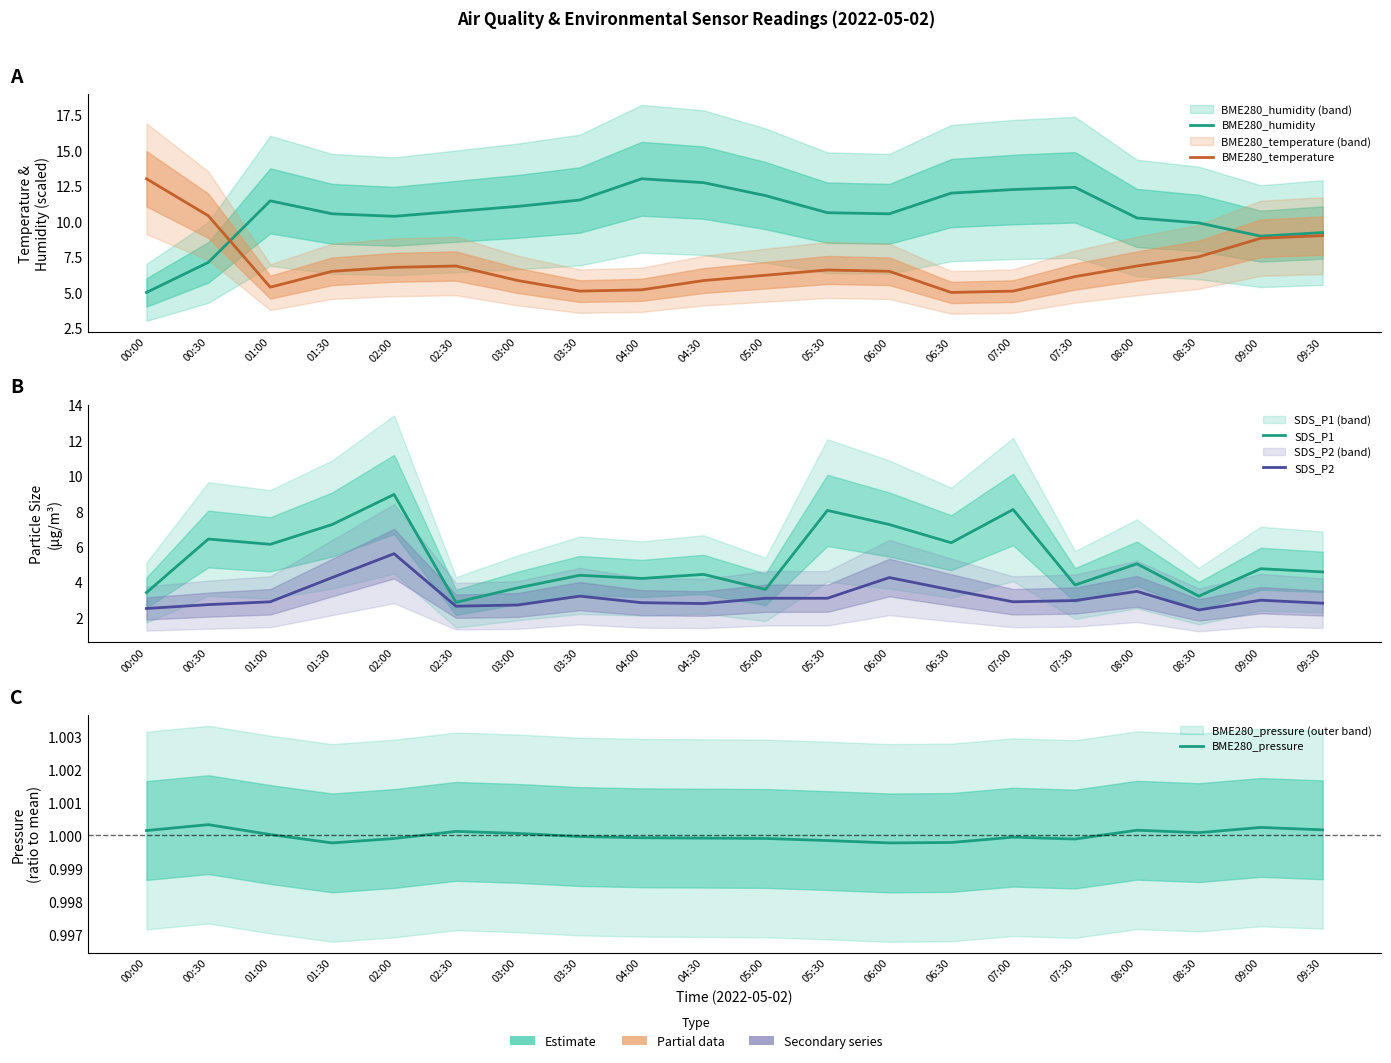

Is this an area chart (filled region under the line)?

No